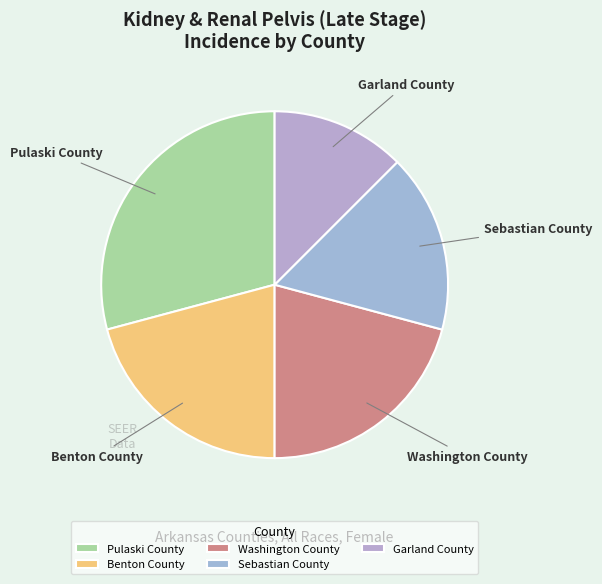

How many slices are in this pie chart?

5